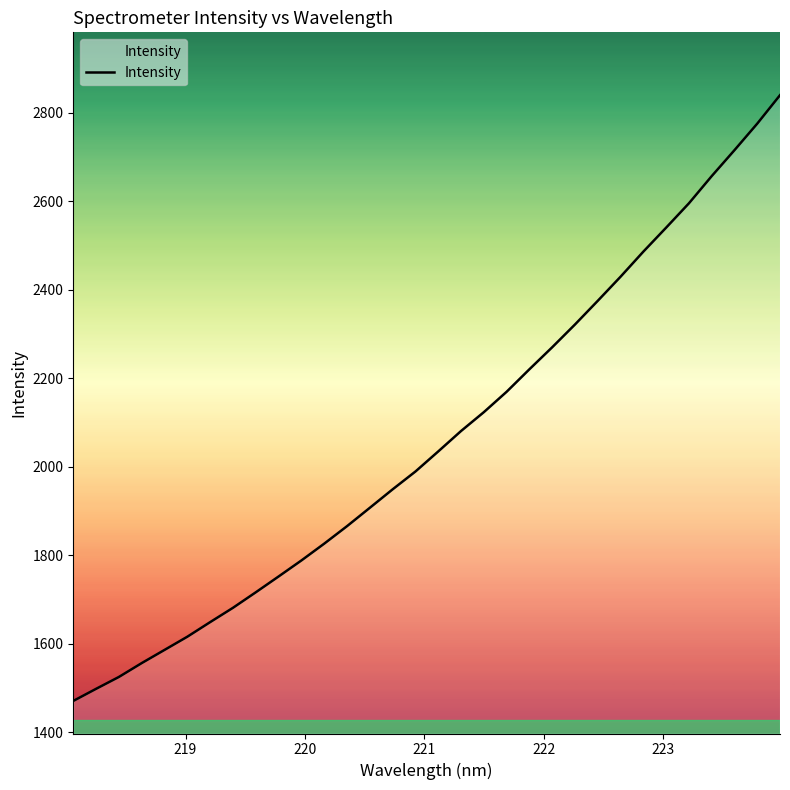

What is the greatest value displayed?

2839.2